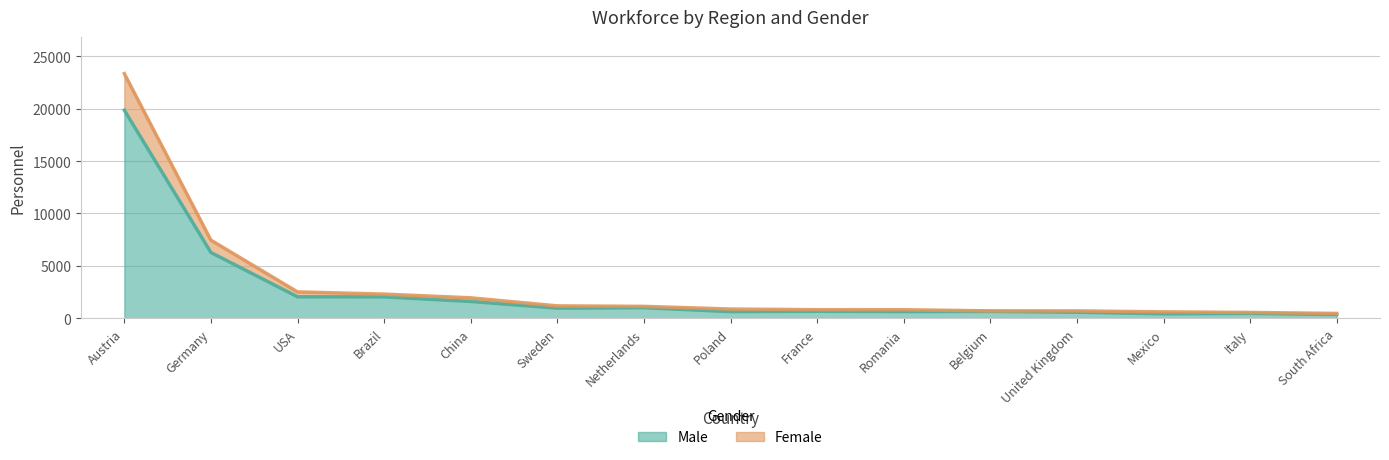

What is the value of the Male point at the 14th from the left?

459